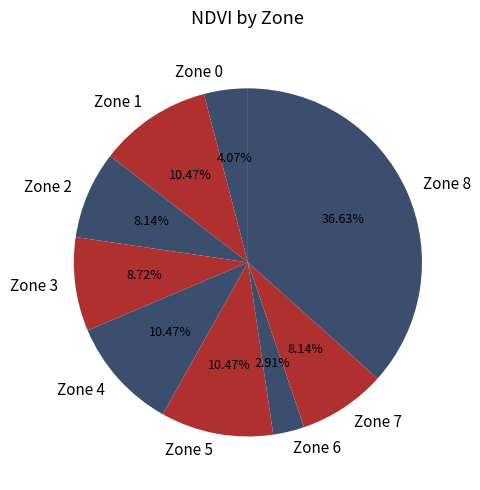

To the nearest percent, what percentage of the pie is Zone 1?

10%